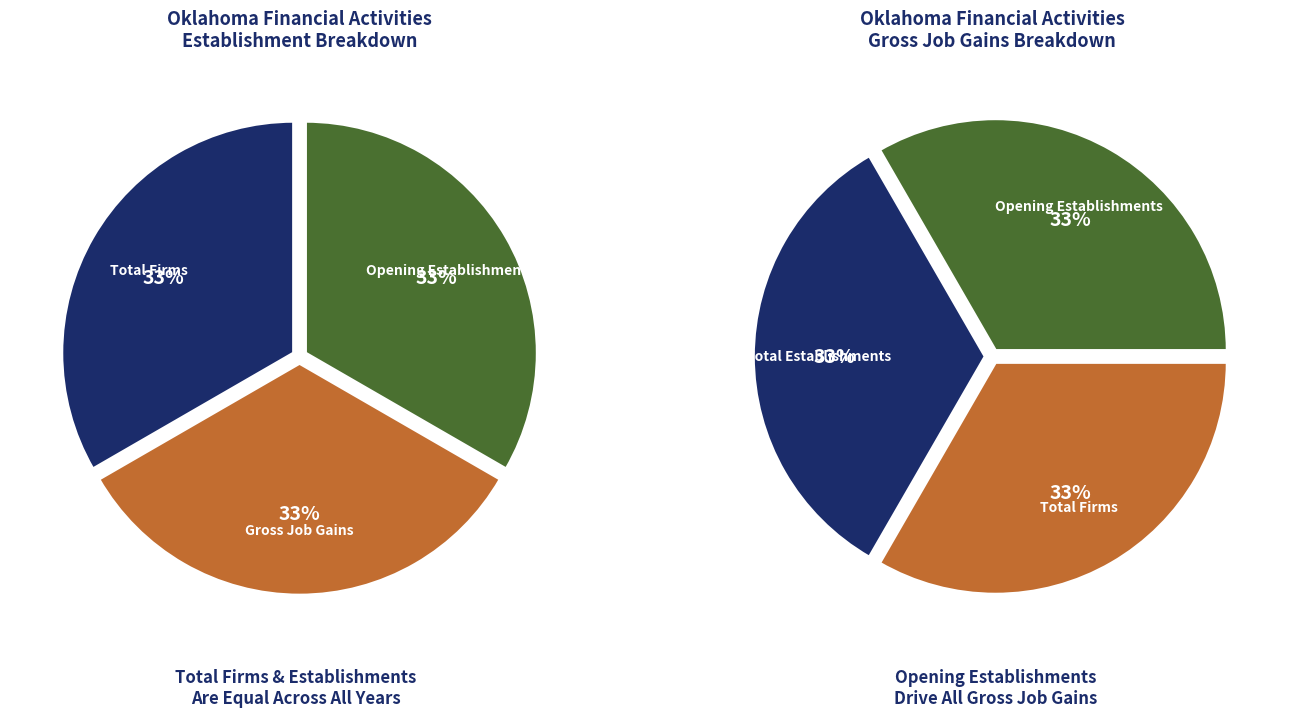

Is there any slice that represents more than half of the pie?

No